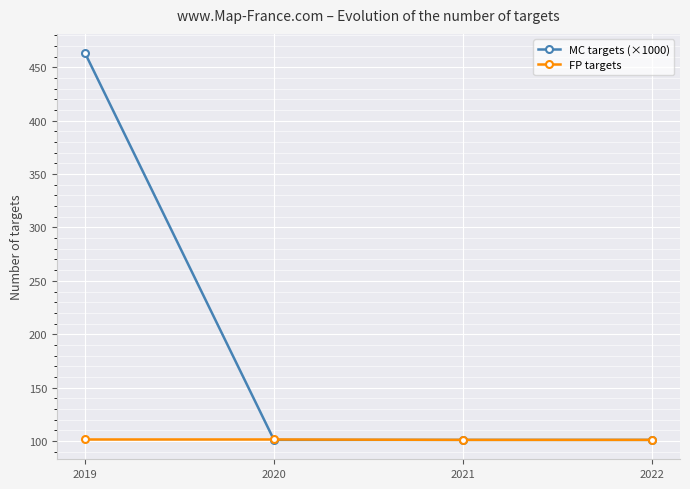

At 2019, list the series in order from smallest to largest.

FP targets, MC targets (×1000)